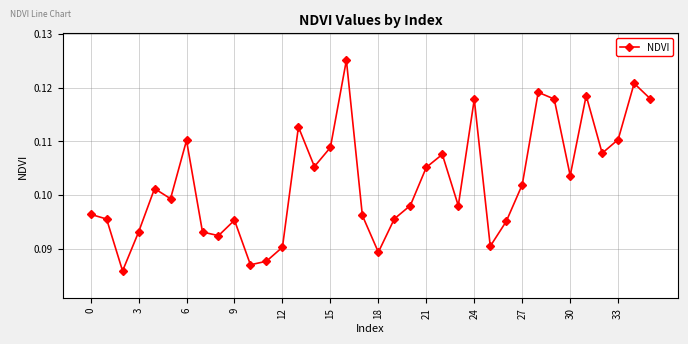

Count the values in the range 0 to 1.

36